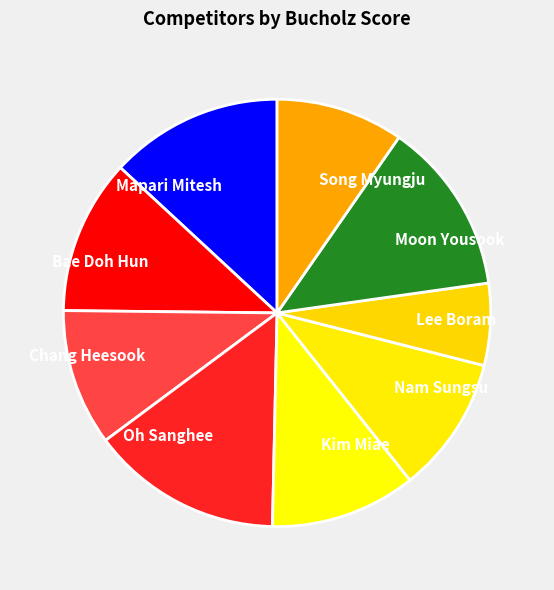

What is the ratio of the value at Kim Miae to the value at Bae Doh Hun?

0.9